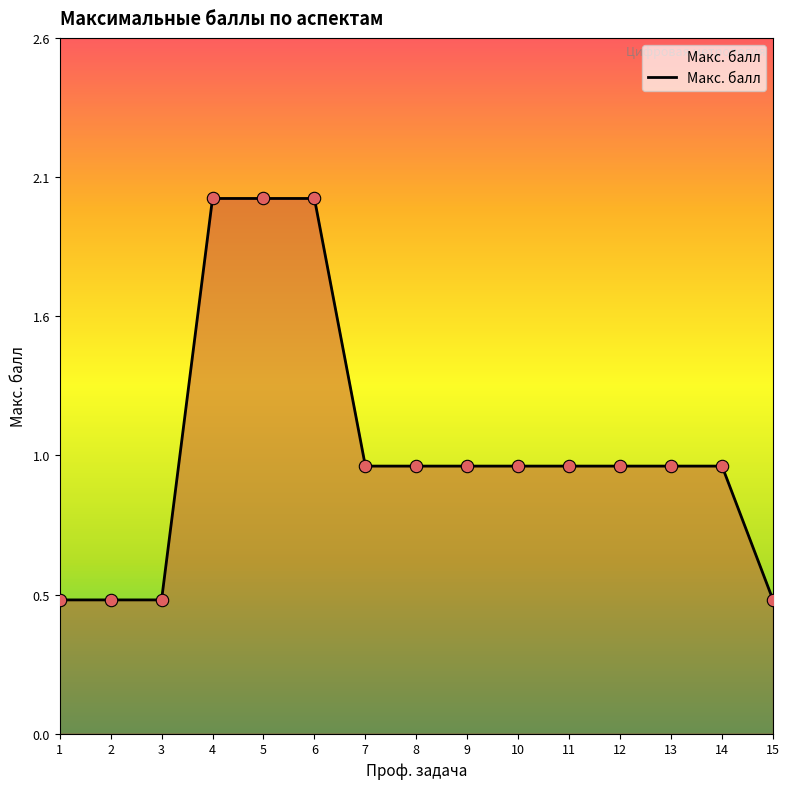

What is the ratio of the value at 12 to the value at 11?

1.0